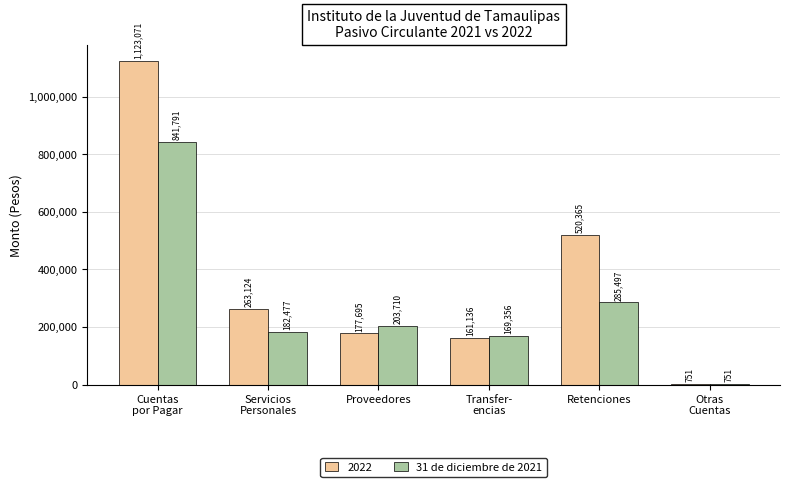

What is the maximum value shown in the chart?

1123071